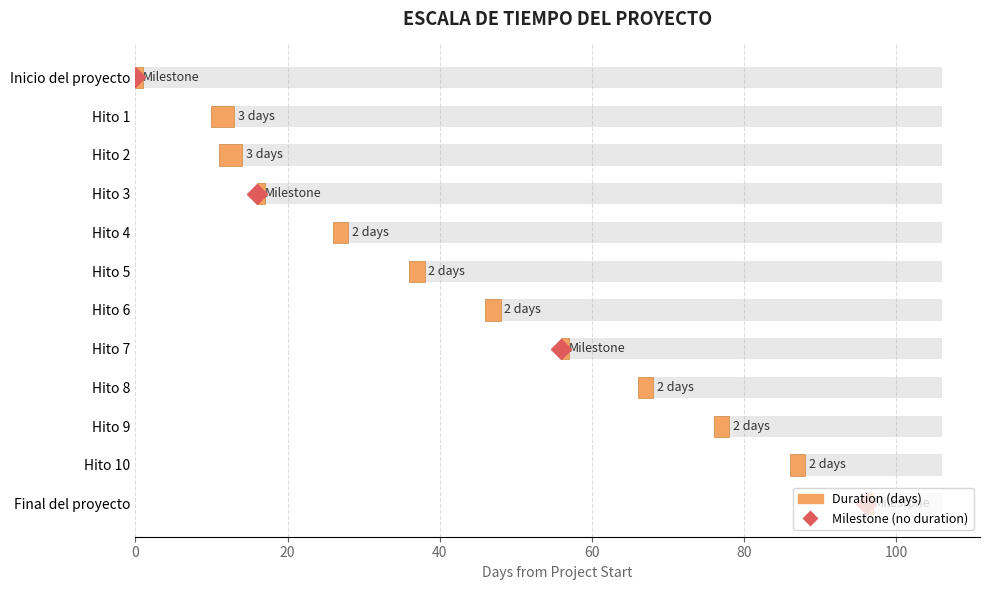

The chart shows a value of 2 at Hito 8. True or false?

True